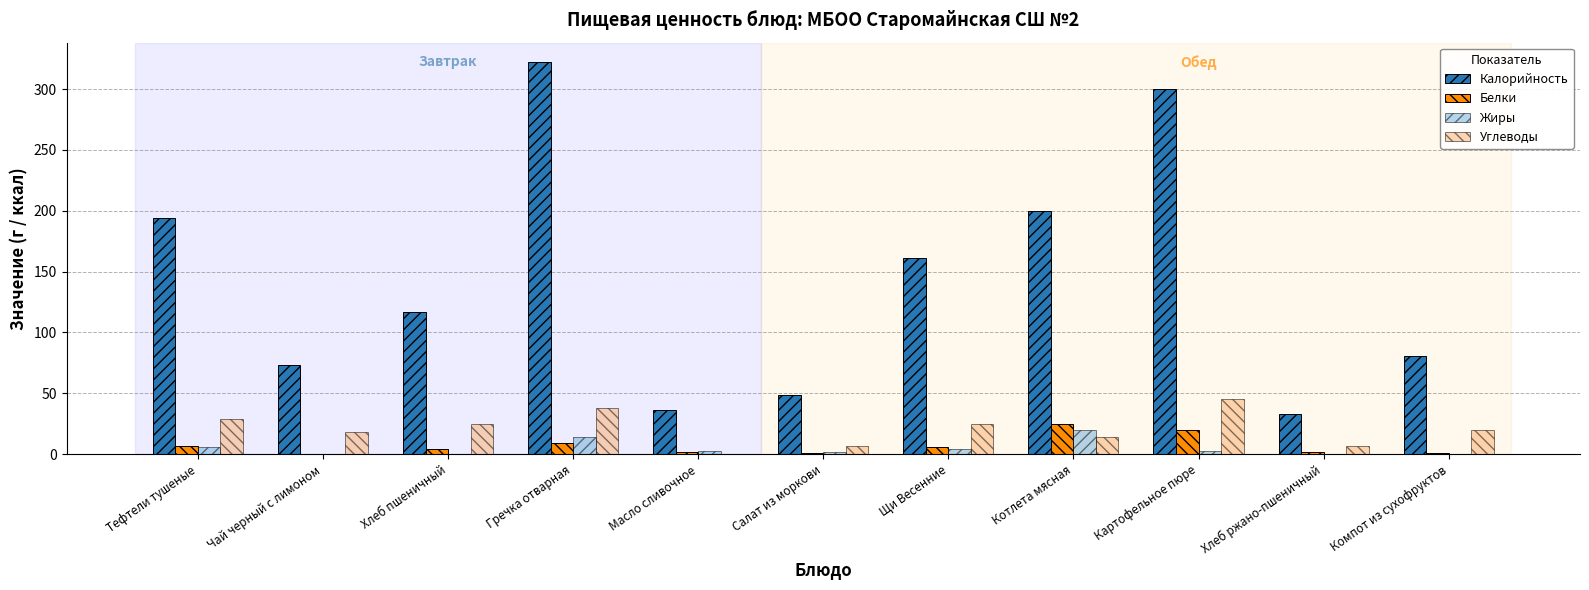

Which series has the largest total across all categories?

Калорийность